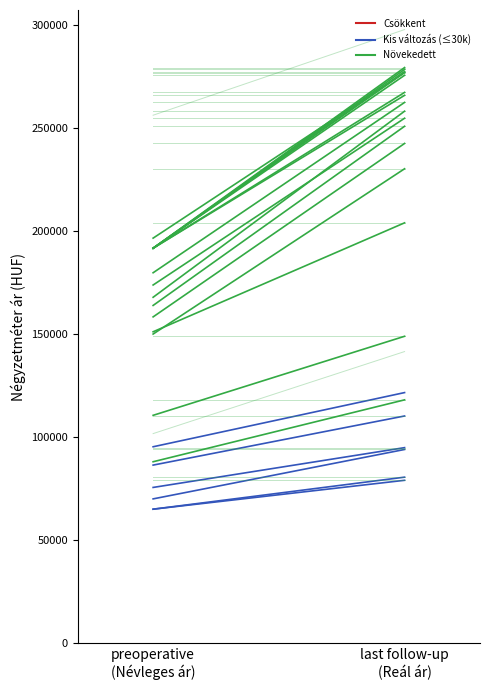

Where is the data nearest to the value 190114?

preoperative
(Névleges ár)